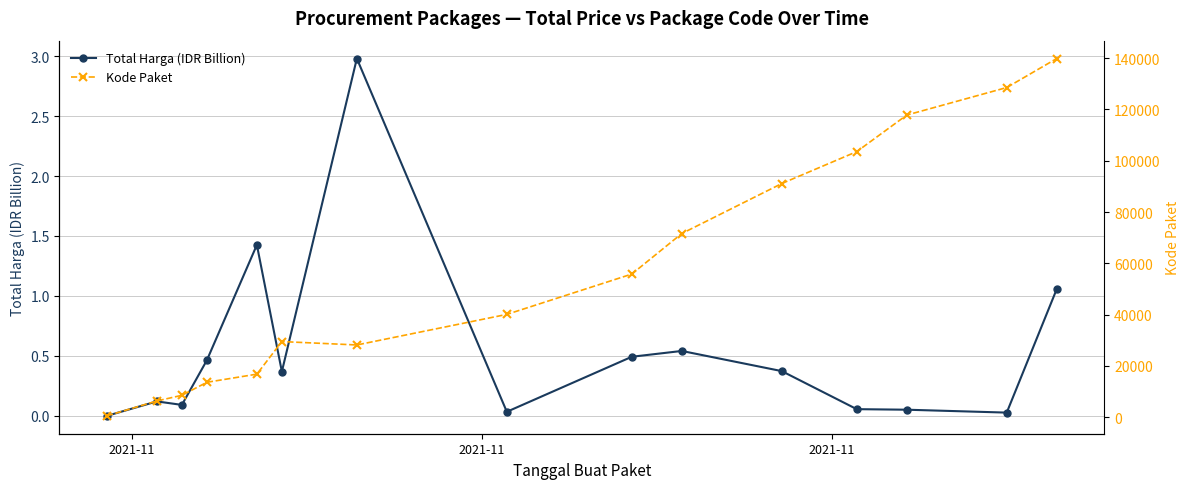

True or false: Kode Paket and Total Harga (IDR Billion) cross at least once.

False